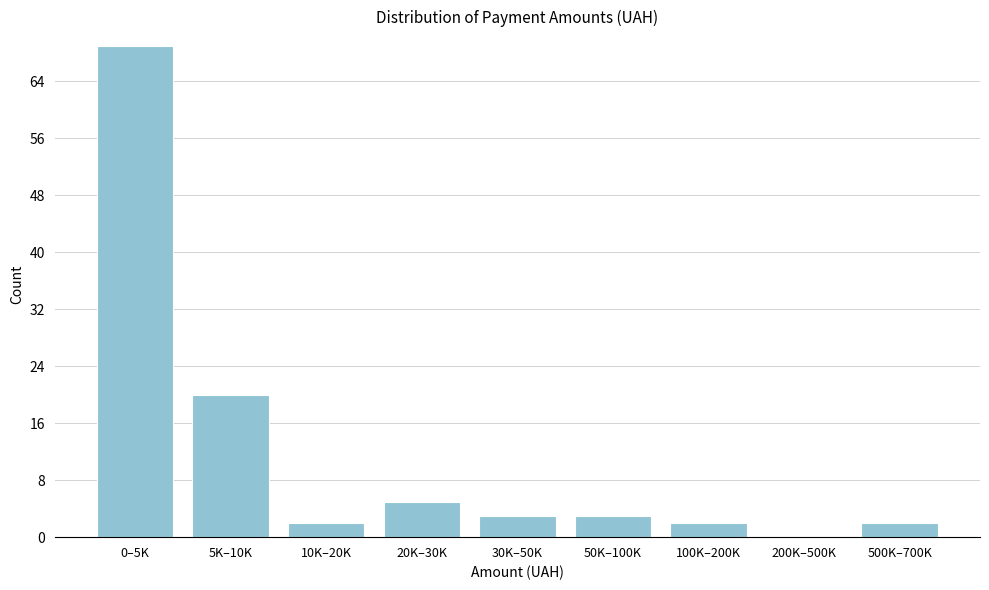

Reading left to right, what are all the values shown in this chart?

0–5K=69	5K–10K=20	10K–20K=2	20K–30K=5	30K–50K=3	50K–100K=3	100K–200K=2	200K–500K=0	500K–700K=2